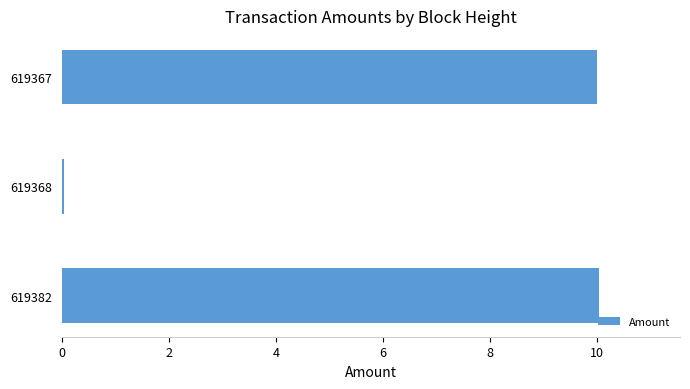

What is the difference between the maximum and minimum values?

10.0